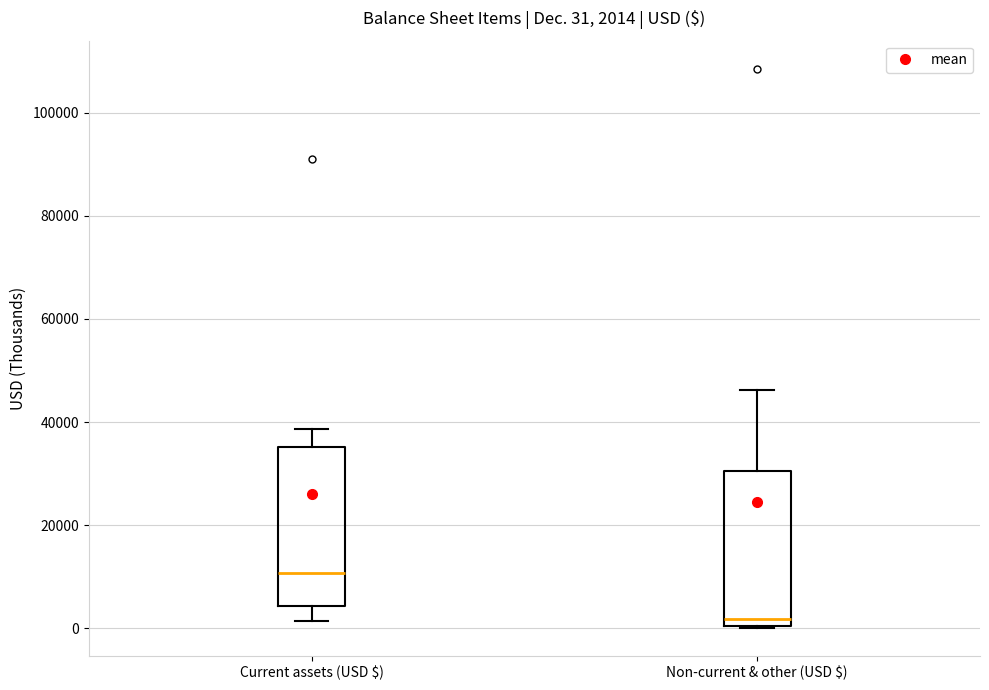

Which box's median line is the highest?

Current assets (USD $)